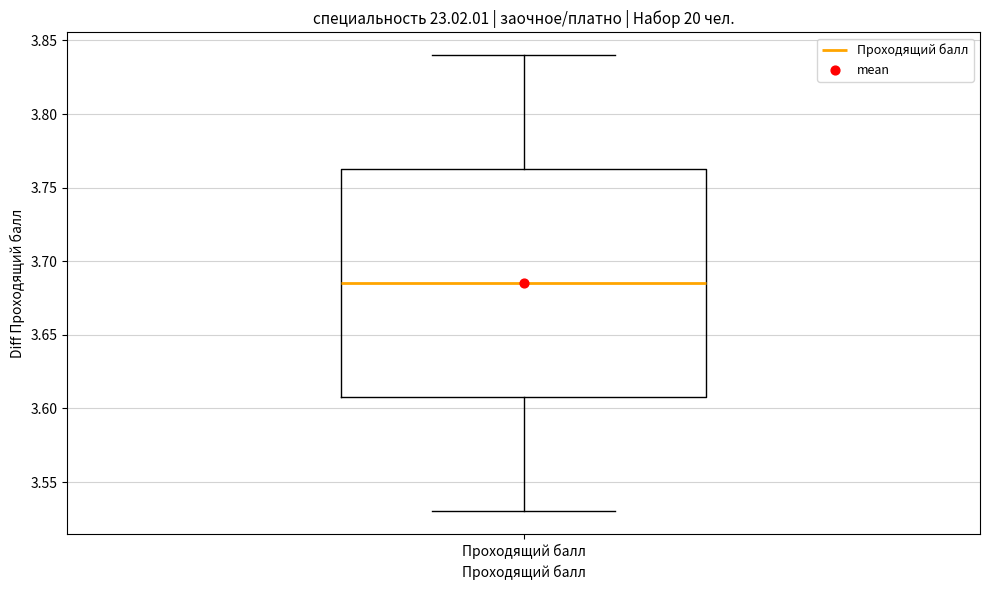

Where is the lower edge of the box for Проходящий балл on the y-axis? The values are not printed on the chart, so give them approximately, as read against the axis.

3.610